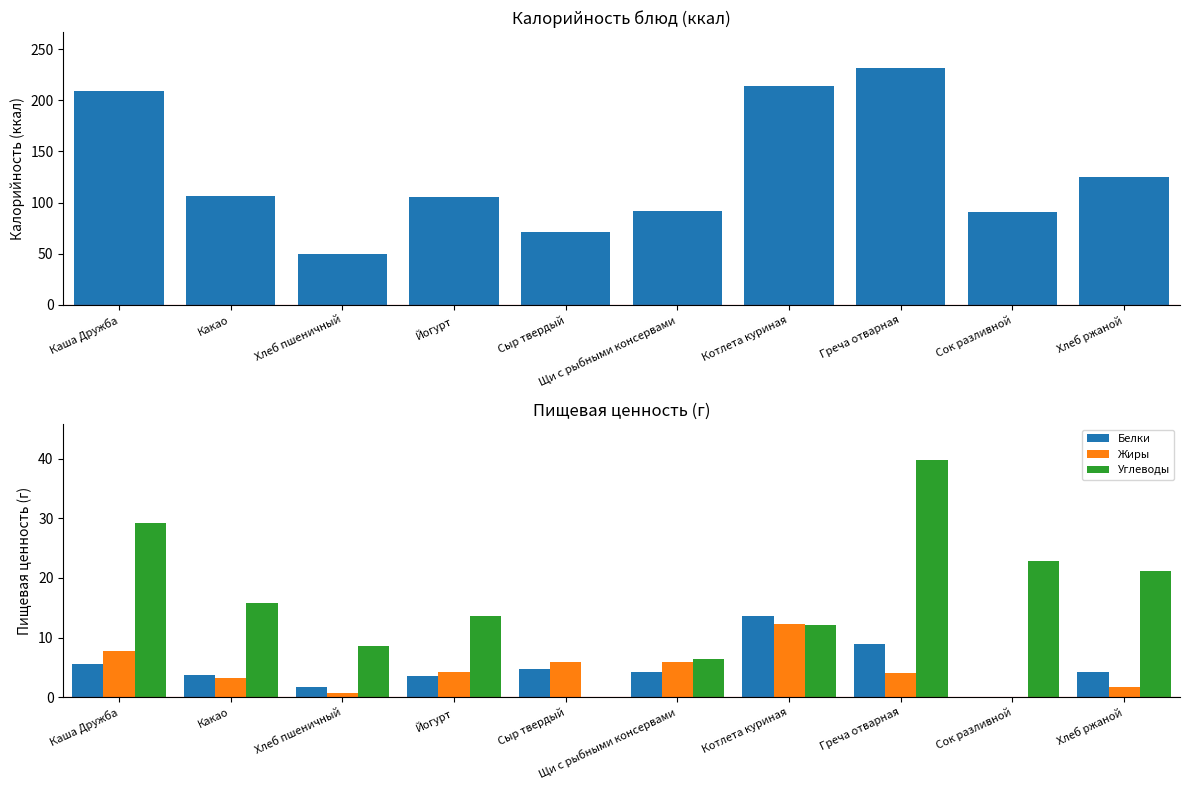

What is the difference between the highest and lowest values at Щи с рыбными консервами?

87.9